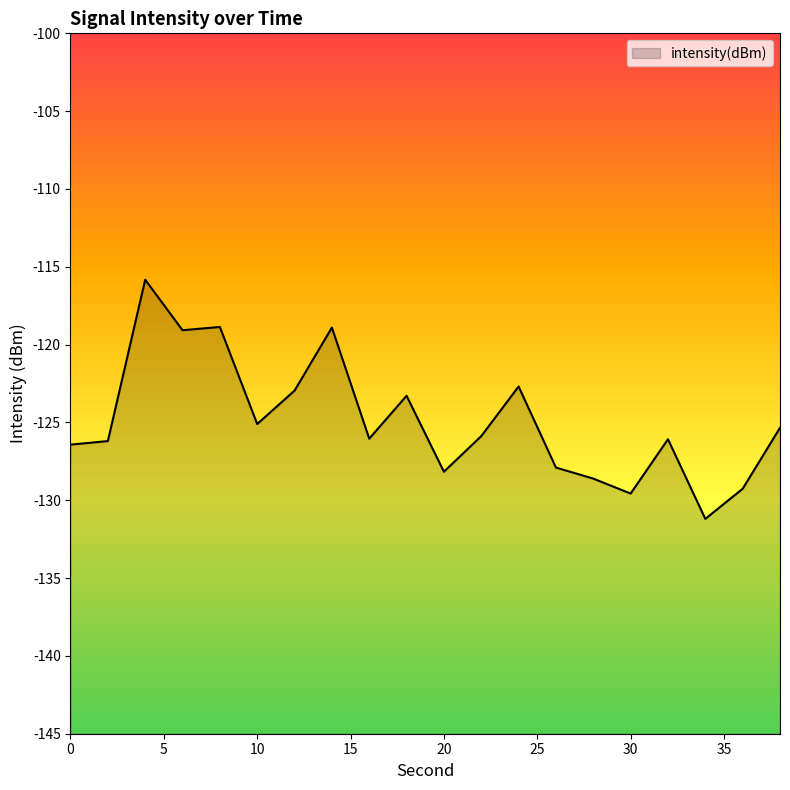

At which category does the data reach its first local valley?

6